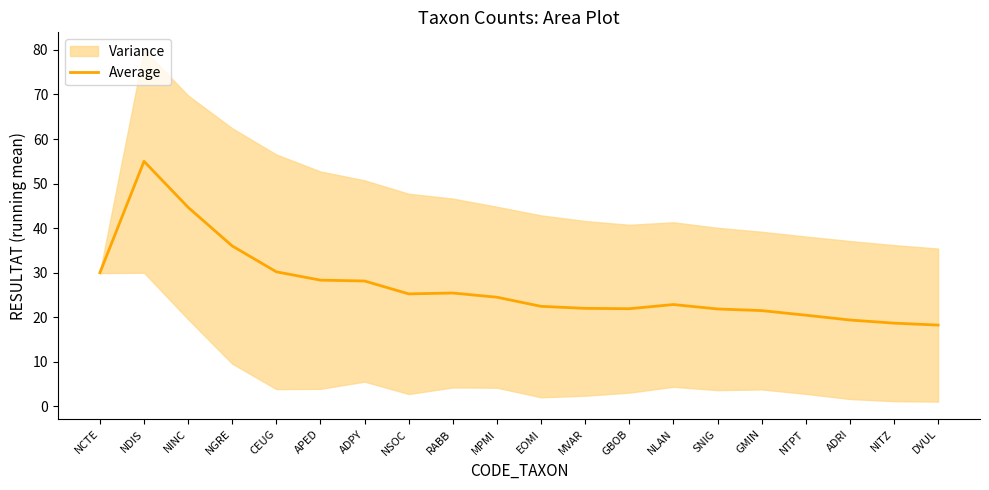

List the labels in order of value, smallest first.

DVUL, NITZ, ADRI, NTPT, GMIN, SNIG, GBOB, MVAR, EOMI, NLAN, MPMI, NSOC, RABB, ADPY, APED, NCTE, CEUG, NGRE, NINC, NDIS